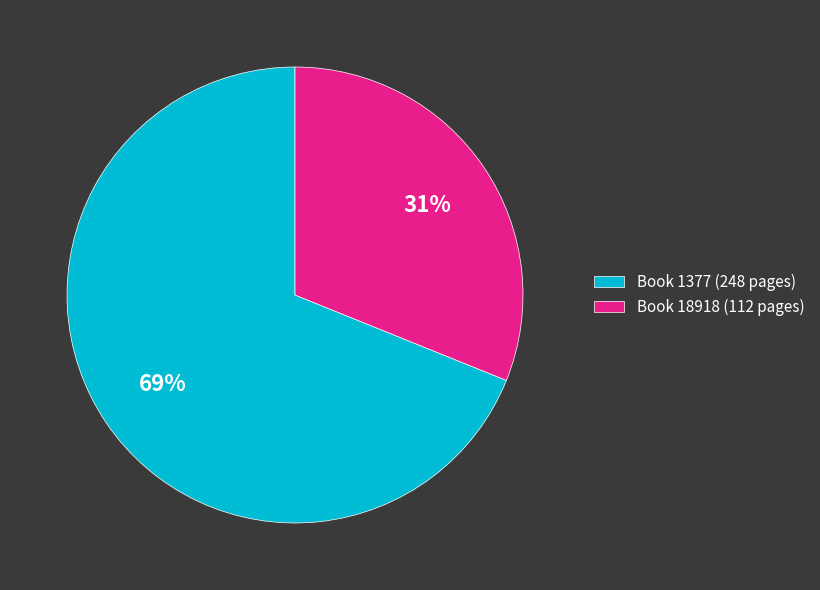

Combined, do Book 1377 (248 pages) and Book 18918 (112 pages) account for over 50%?

Yes